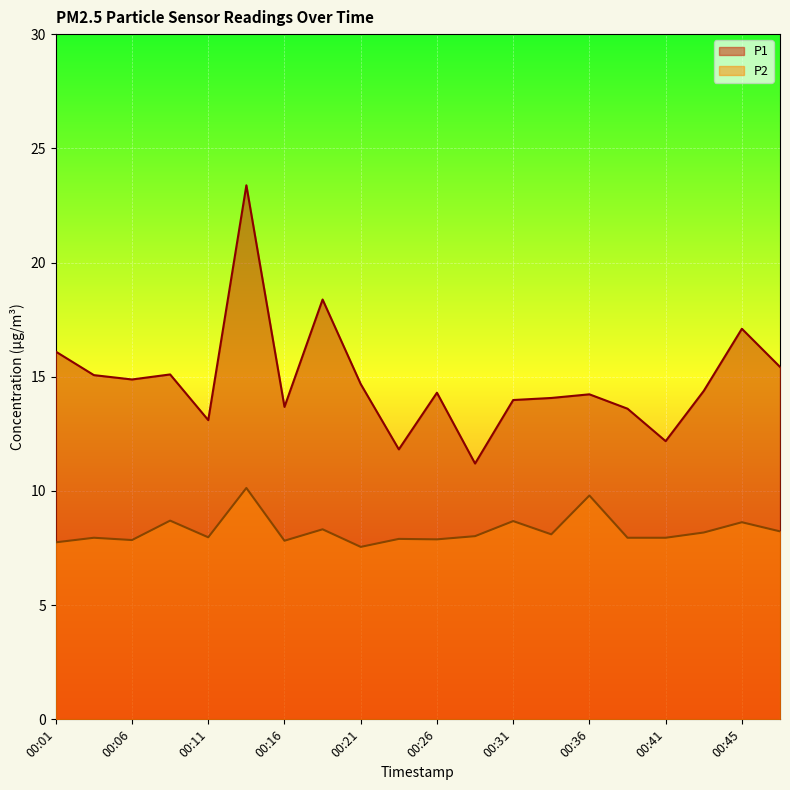

Where is the first local maximum for P2?

00:04